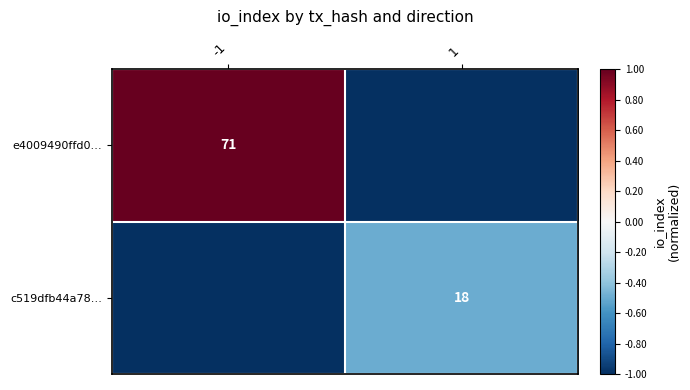

Is it true that c519dfb44a78… equals 31 at 1?

False